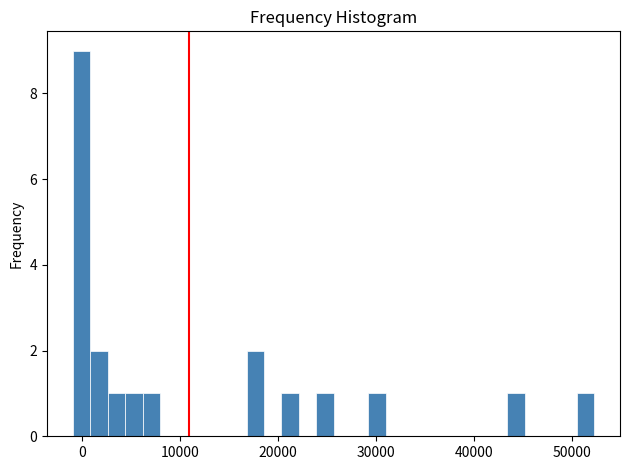

Read against the x-axis, roughly where is the centre of the tallest bar?

0